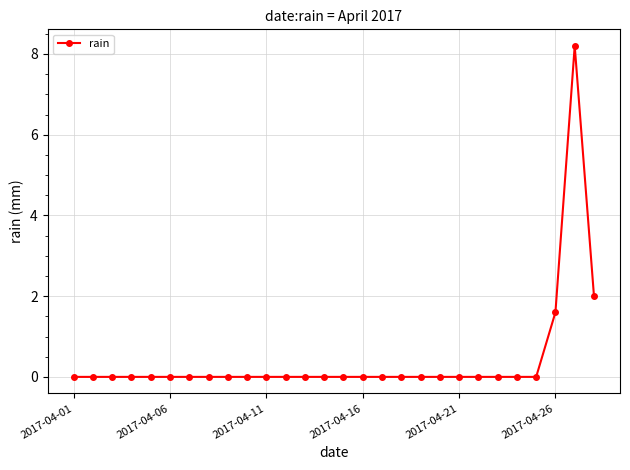

What is the difference between the second highest and second lowest values?

2.0